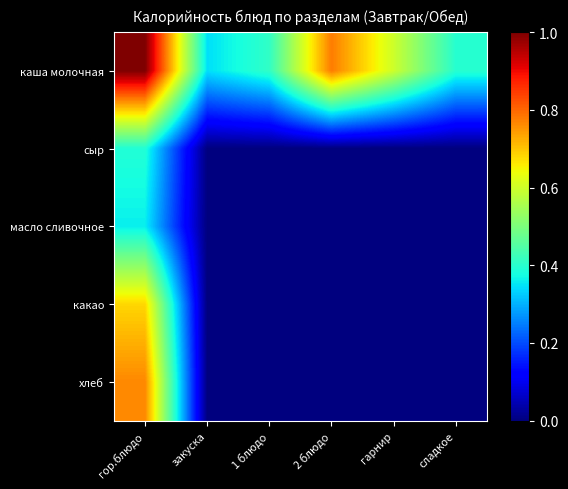

Between гарнир and закуска, which is larger?

гарнир